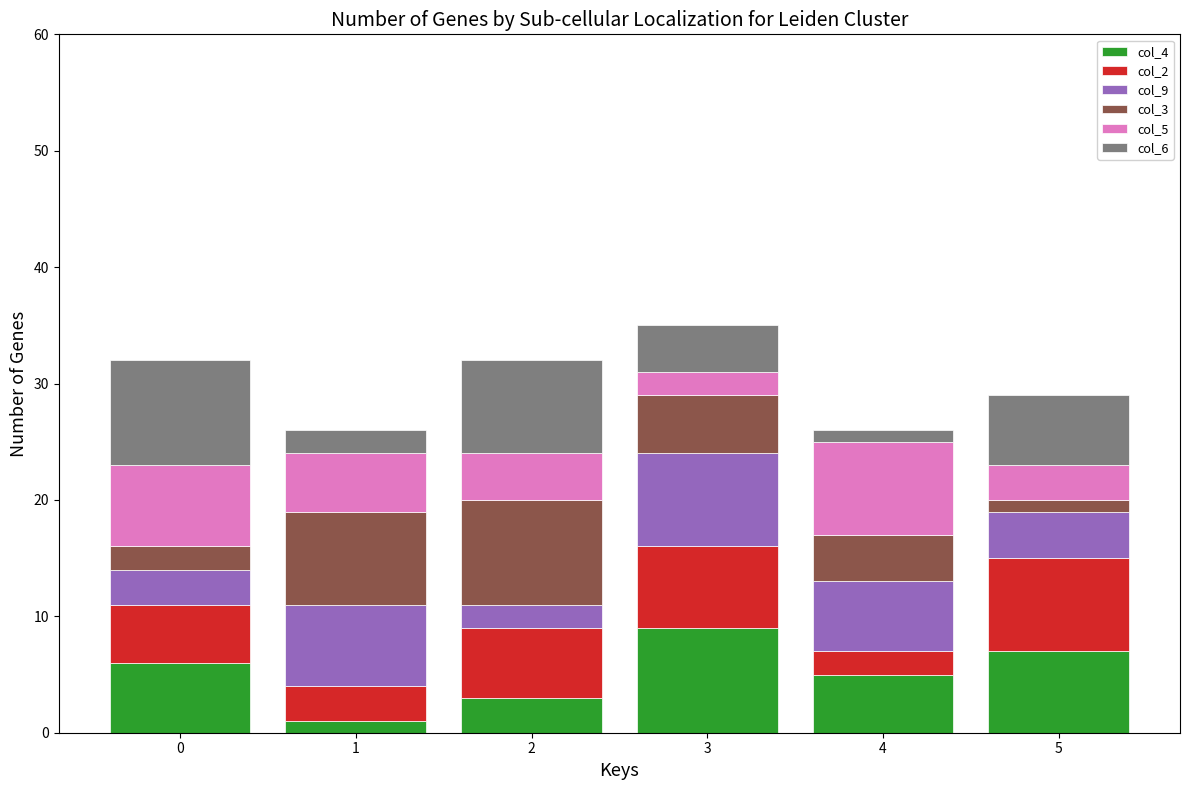

Are the bars grouped side by side (vs. stacked)?

No